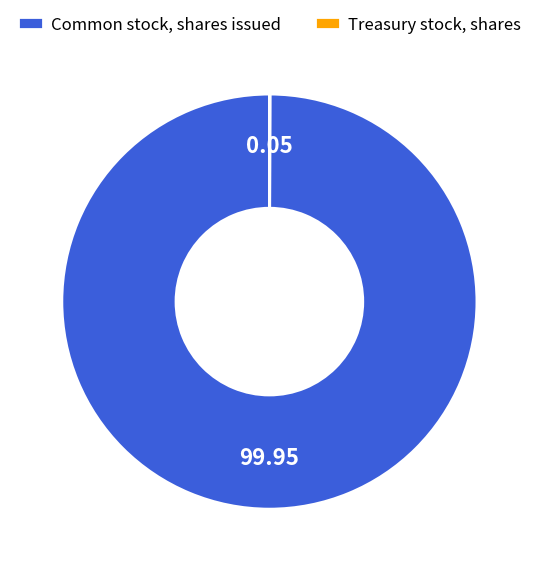

Is there any slice that represents more than half of the pie?

Yes